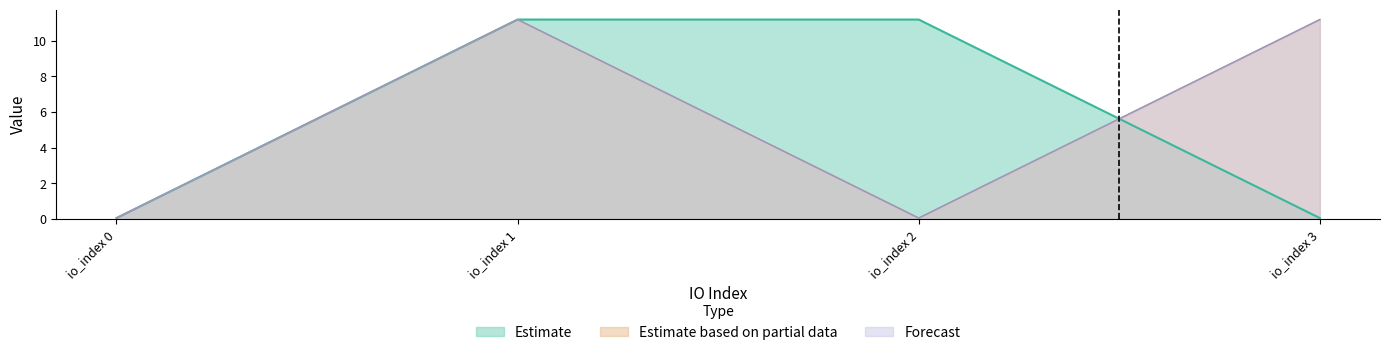

How many times do Estimate and Estimate based on partial data cross each other?

1